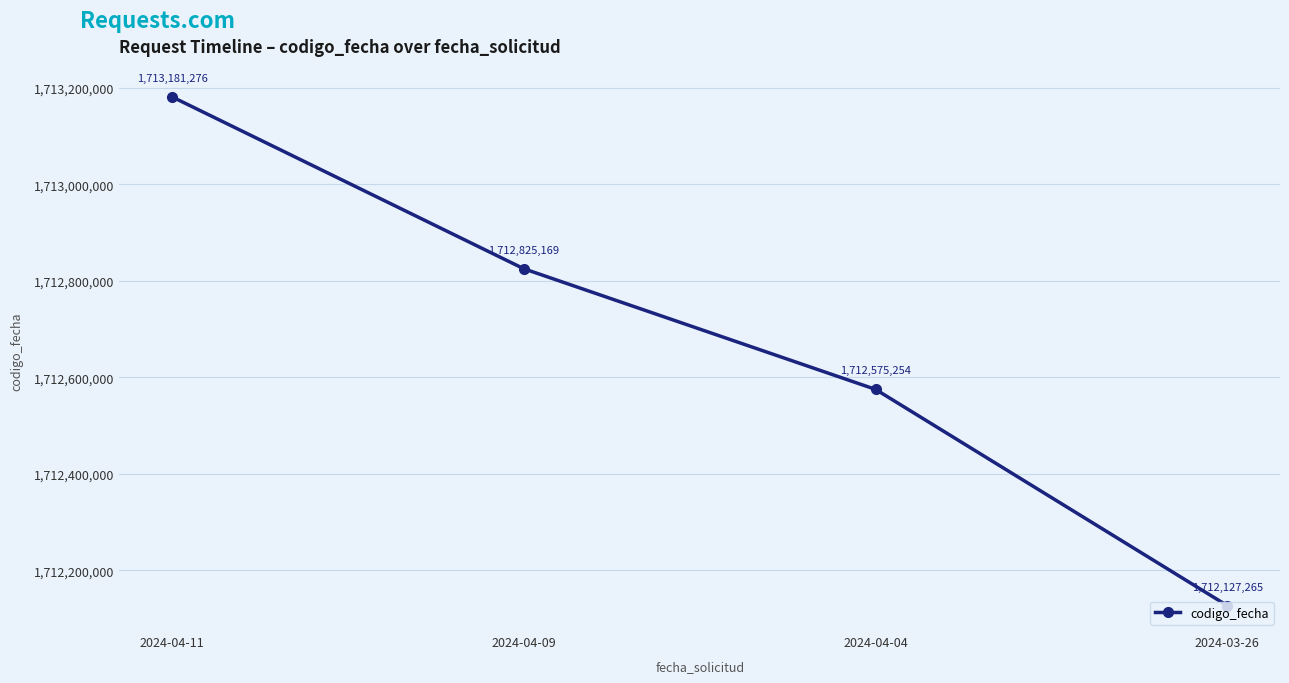

Is it true that the value at 2024-03-26 is 1712127265?

True